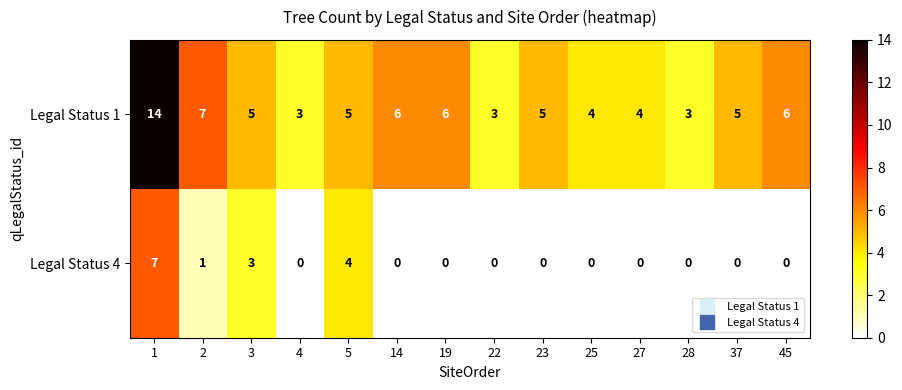

What is the greatest value displayed?

14